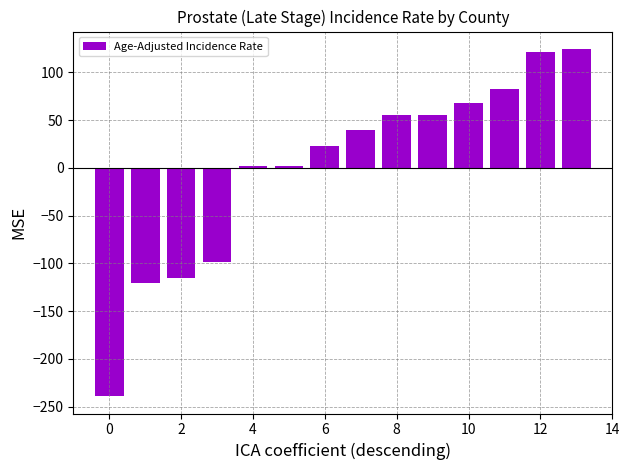

What is the difference between the maximum and second lowest values?

244.8